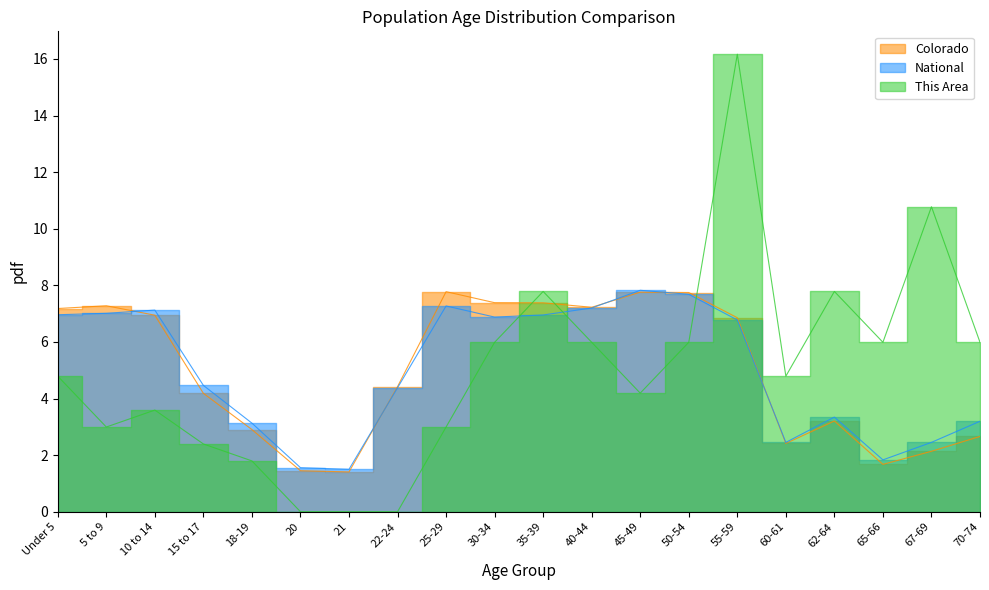

At which label is National closest to 4?

22-24